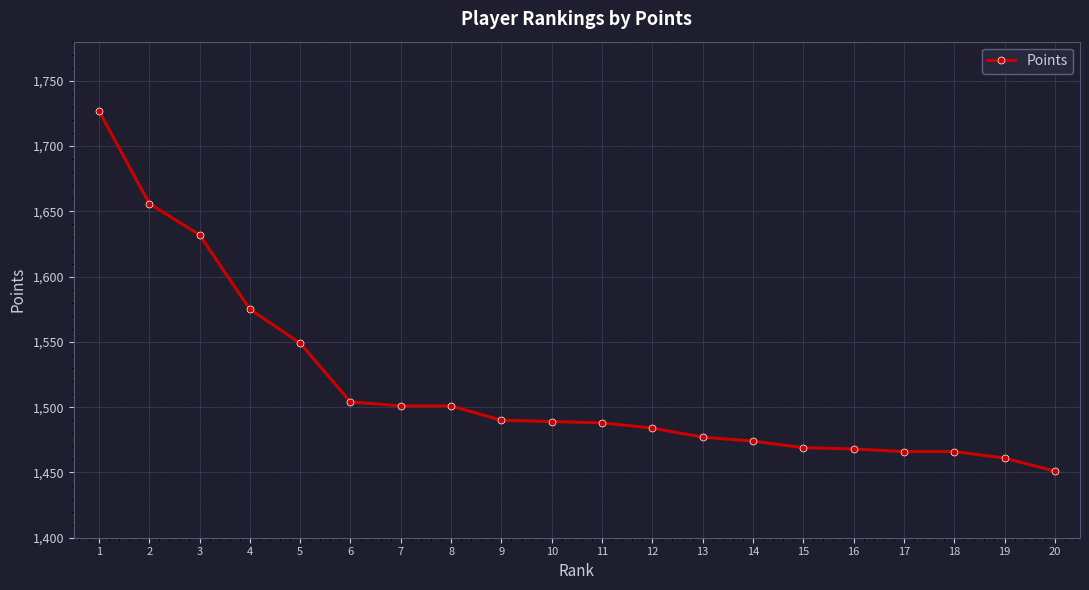

What is the minimum value shown in the chart?

1451